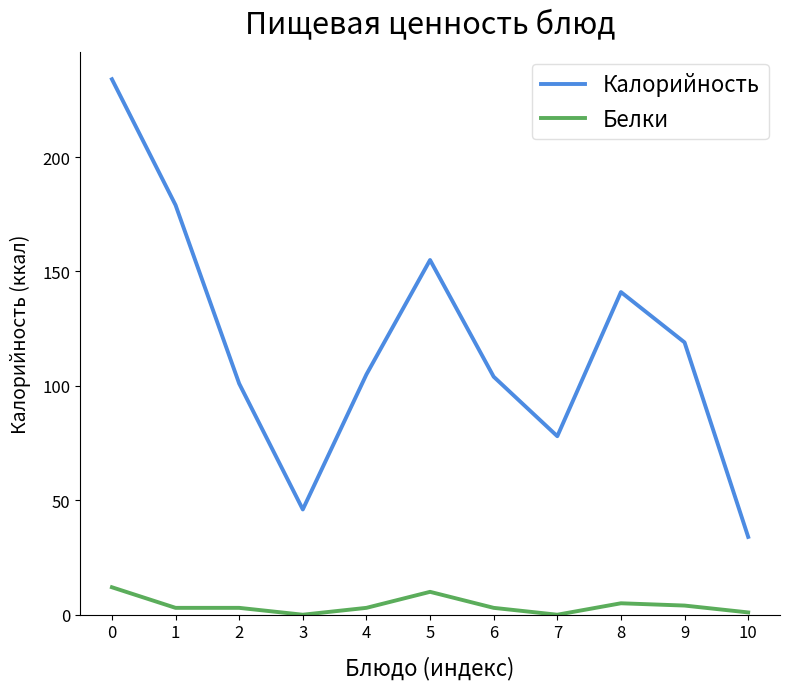

Is the value of Калорийность at 0 greater than the value of Белки at 7?

Yes